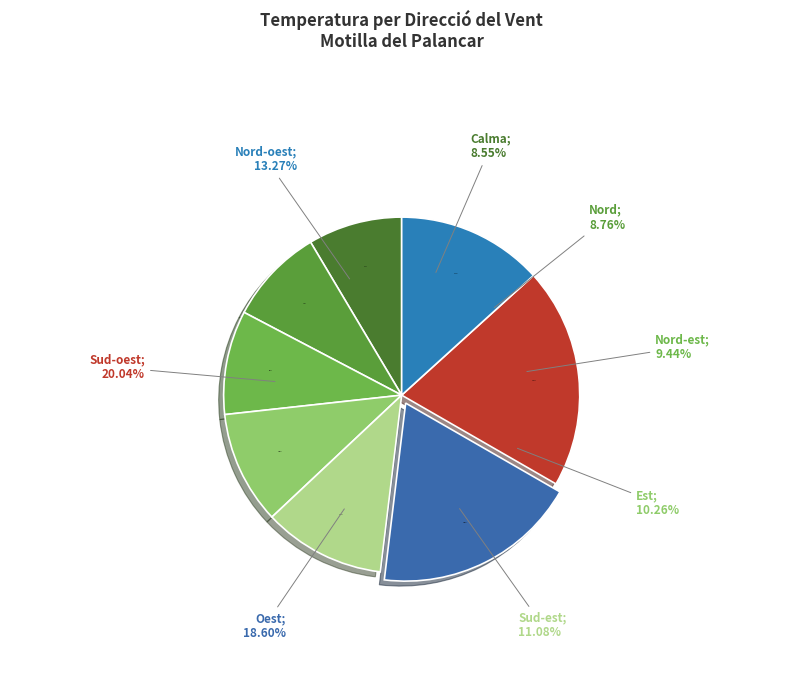

What percentage is the Oest slice, to the nearest percent?

19%